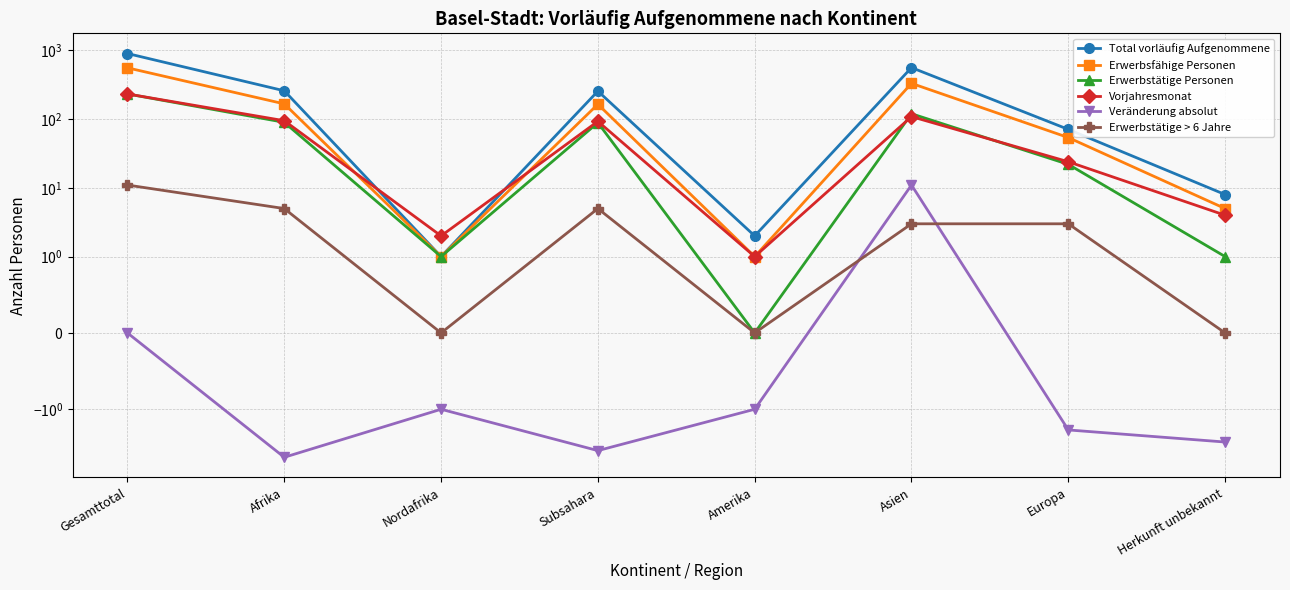

At which label does Erwerbstätige > 6 Jahre reach its minimum?

Nordafrika